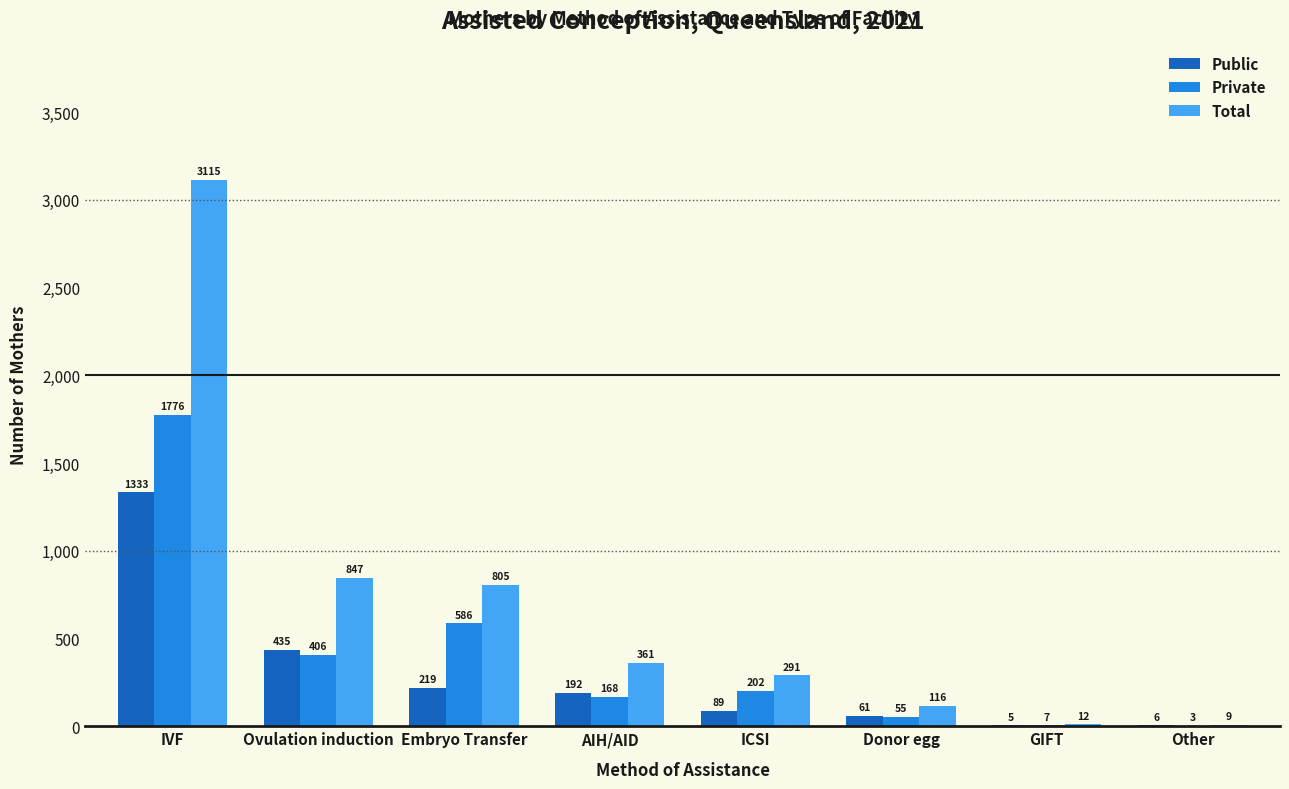

What is the sum of all Private values?

3203